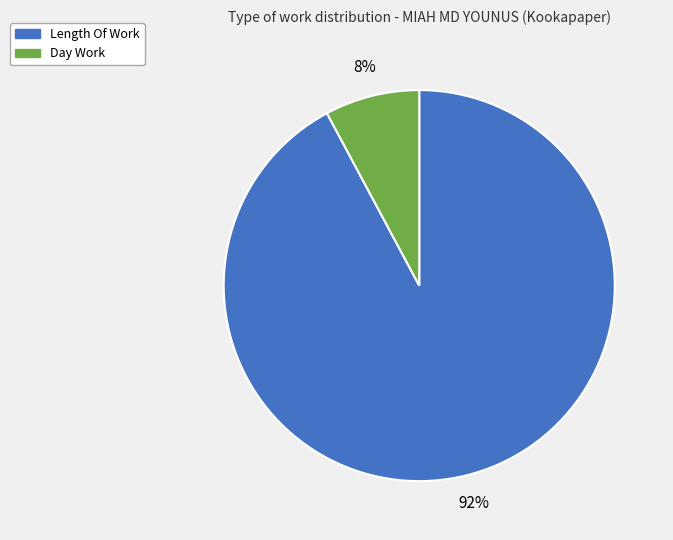

To the nearest percent, what is the difference between the largest and smallest slice percentages?

84%